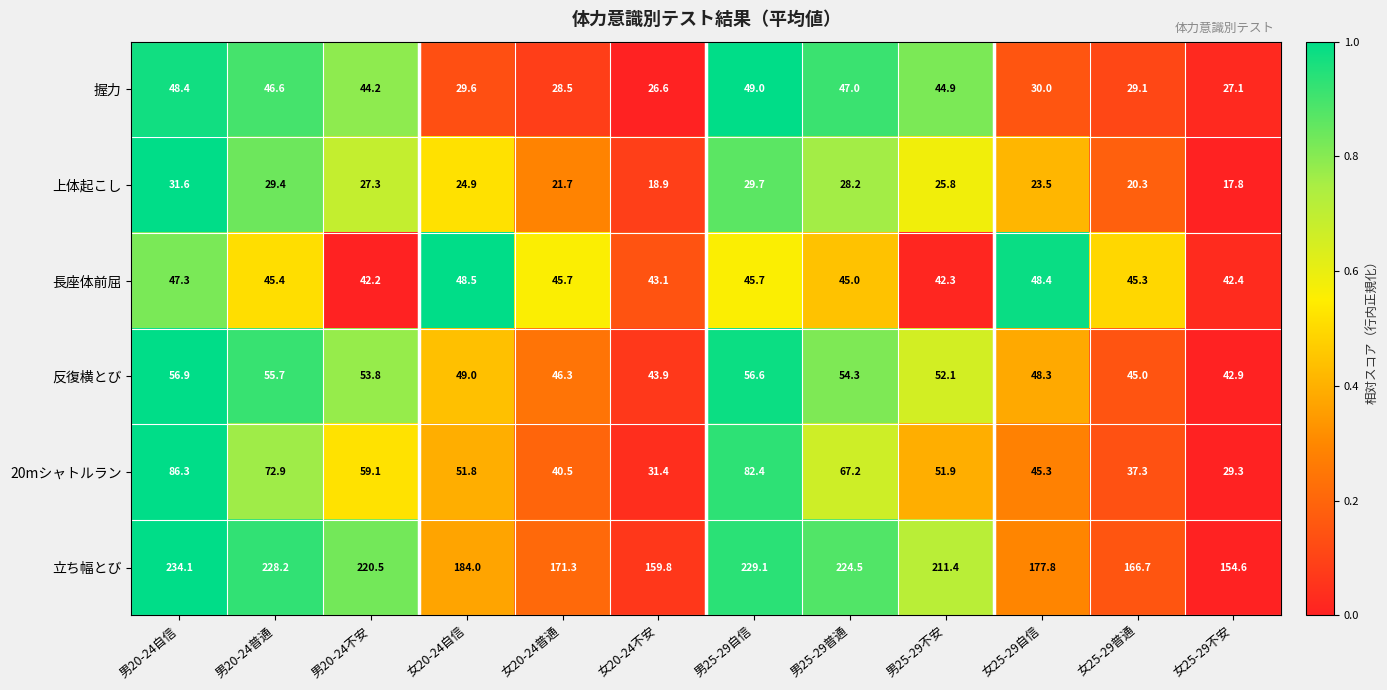

What is the greatest value displayed?

234.1